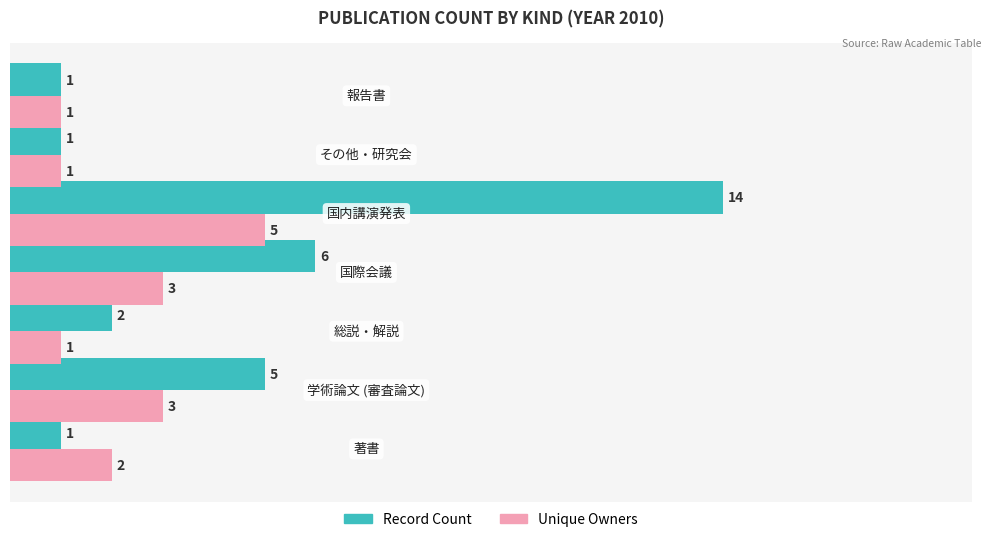

Rank the series by their average value, from lowest to highest.

Unique Owners, Record Count